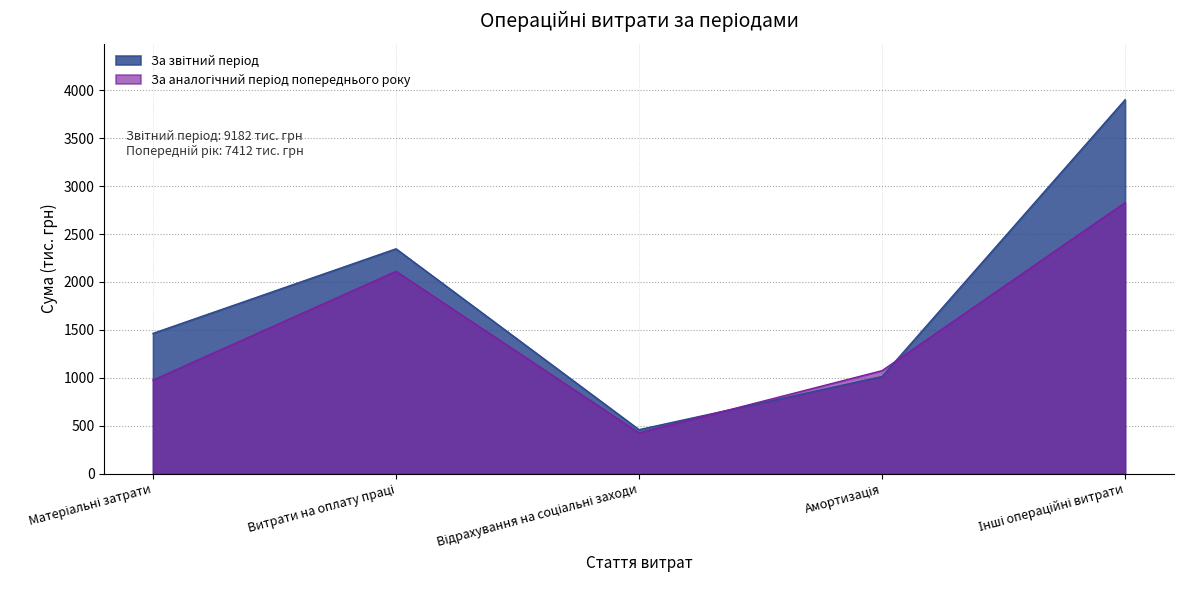

What is the total value across all series at Витрати на оплату праці?

4457